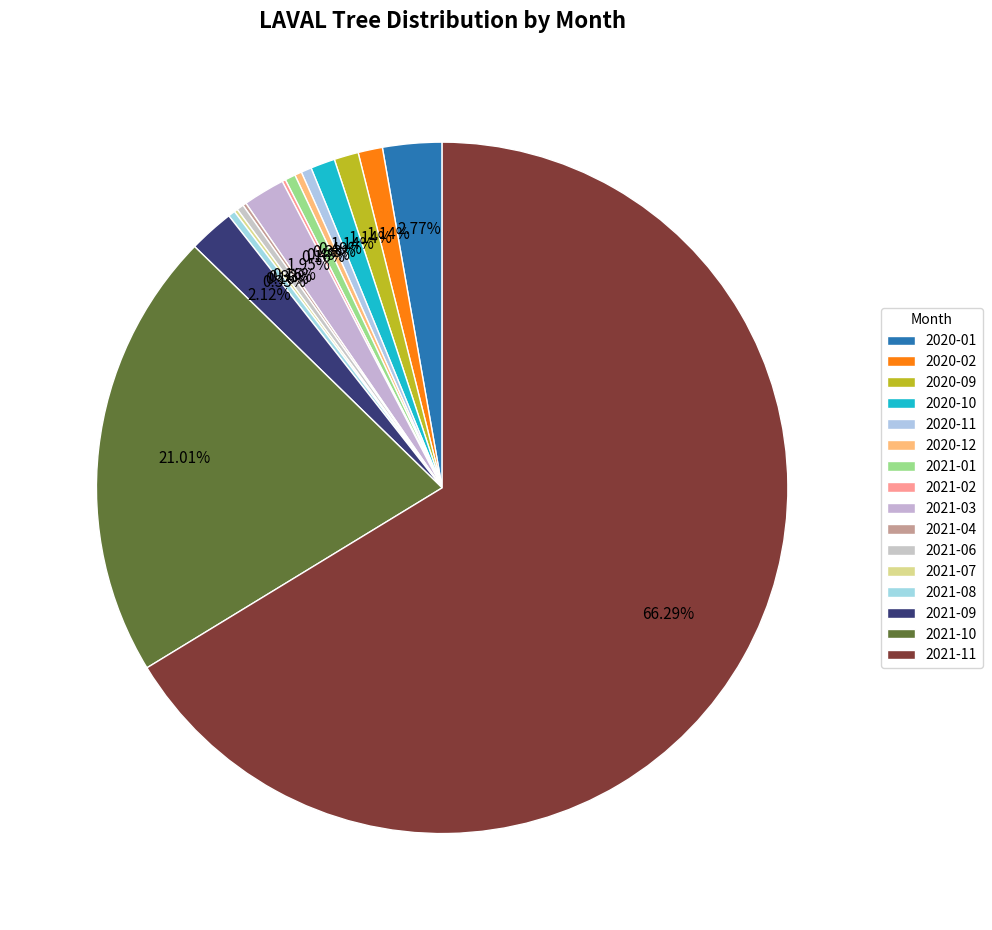

Is it true that 2020-02 is 16% of the pie?

False